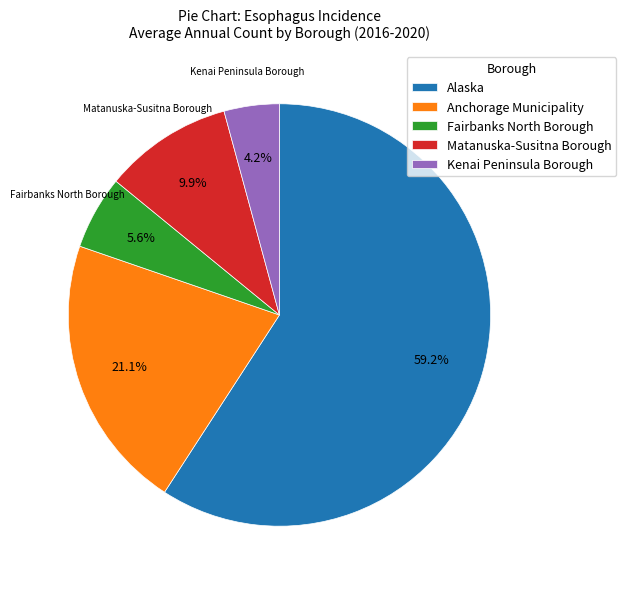

Combined, what portion of the pie is Kenai Peninsula Borough and Matanuska-Susitna Borough?

14.1%